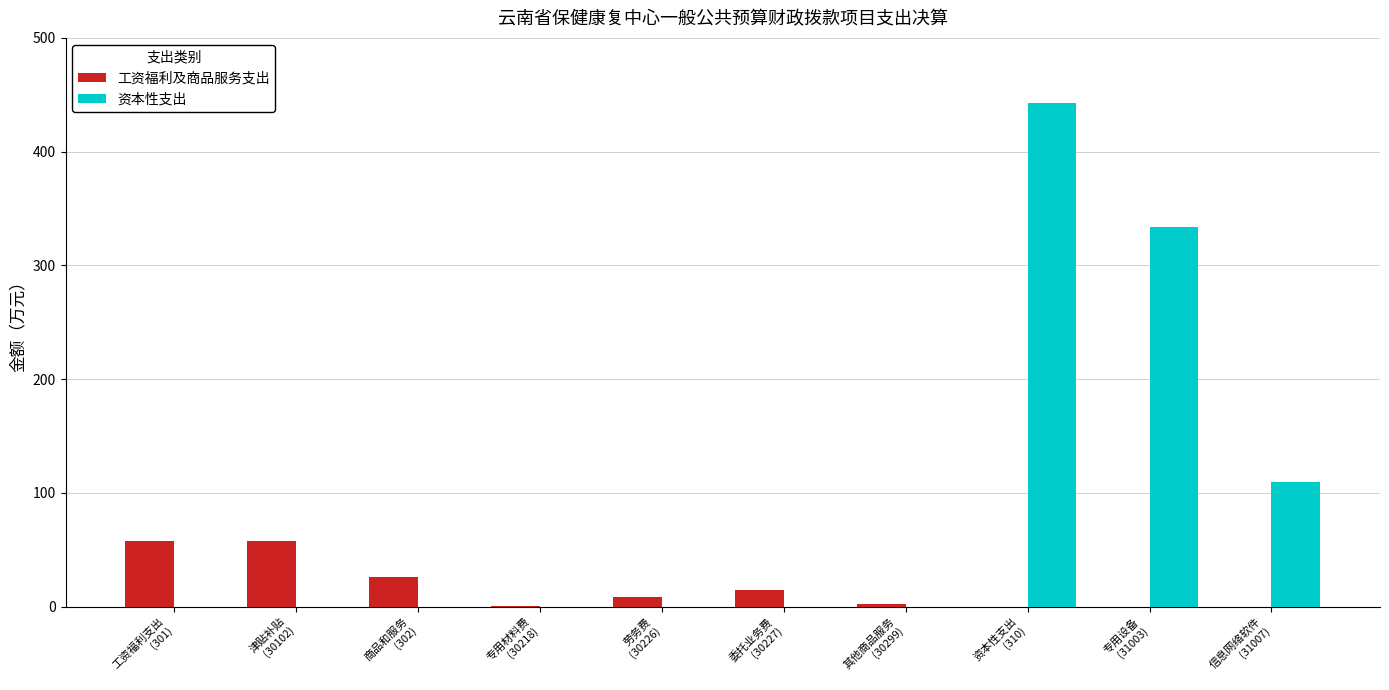

What are all the series names shown in the legend?

工资福利及商品服务支出, 资本性支出